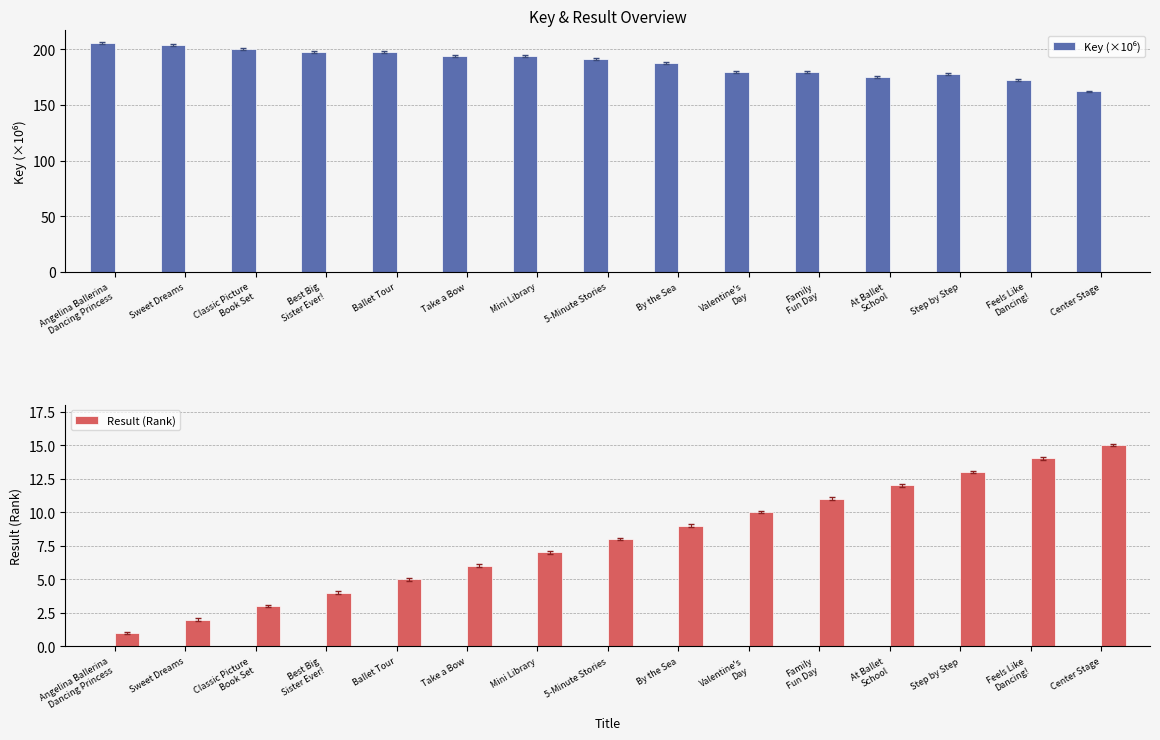

What is the average value of the Result (Rank) series?

8